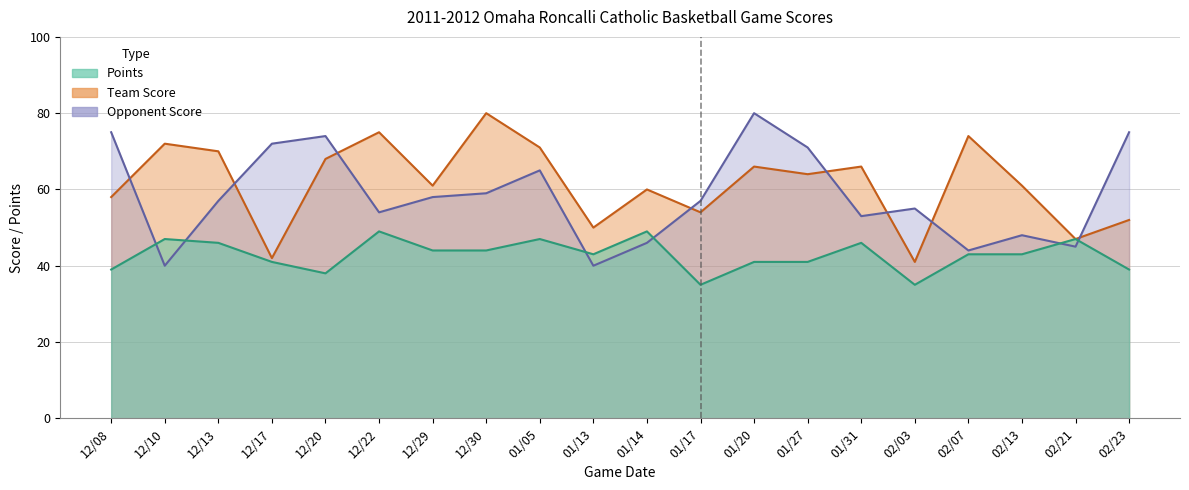

Between 12/29 and 12/10, which is larger?

12/10